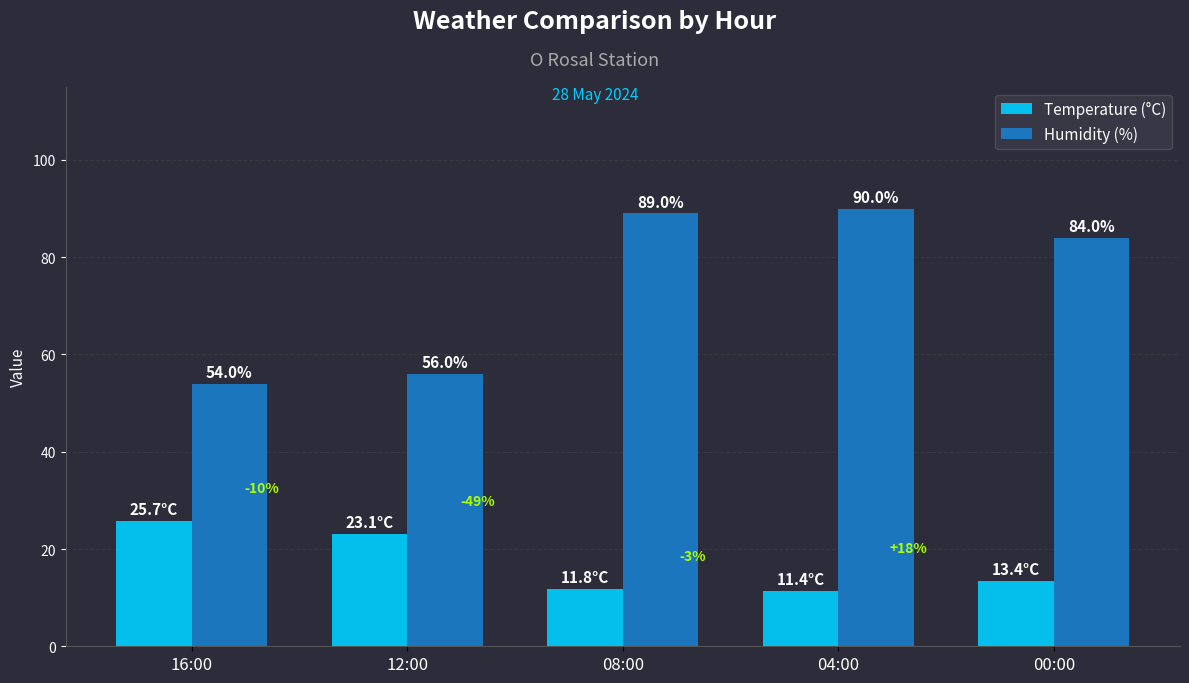

What is the difference between the second highest and minimum values in the Temperature (°C) series?

11.7